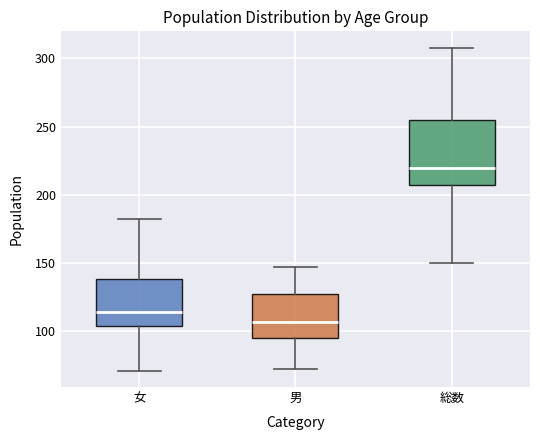

Reading left to right, transcribe this box plot: for each box, give where its median line is, the range the box spans, and where its two whiskers end, as read against the y-axis. The values are not printed on the chart, so give them approximately, as read against the axis.

女: median 115, box 105 to 140, whiskers 70 to 180
男: median 105, box 95 to 125, whiskers 70 to 145
総数: median 220, box 205 to 255, whiskers 150 to 310